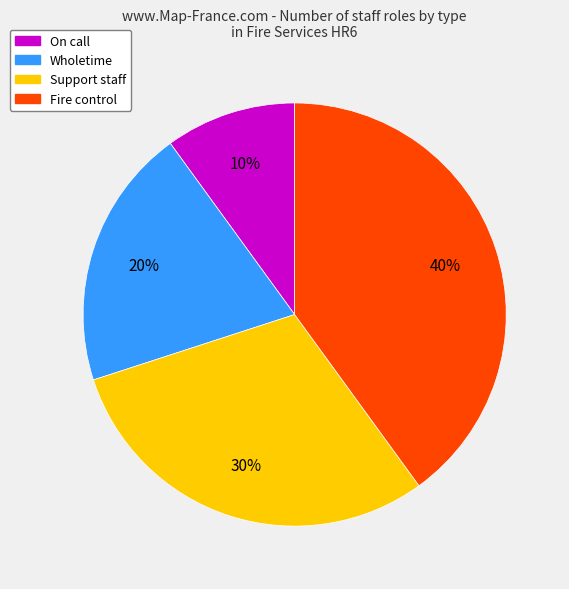

What is the largest slice in the pie chart?

Fire control